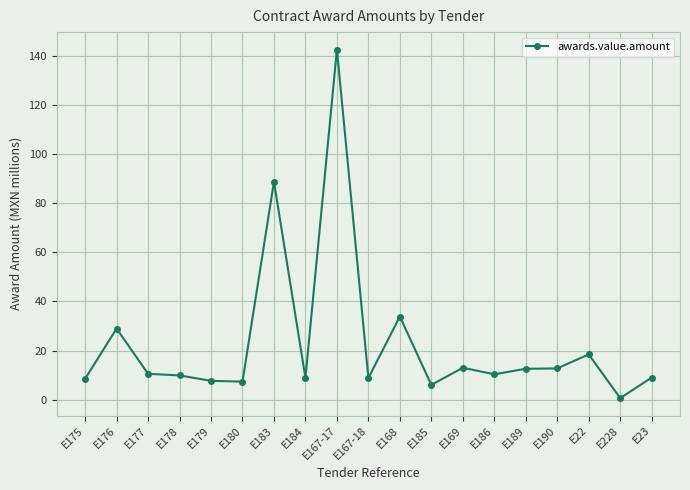

How many categories are shown in the chart?

19